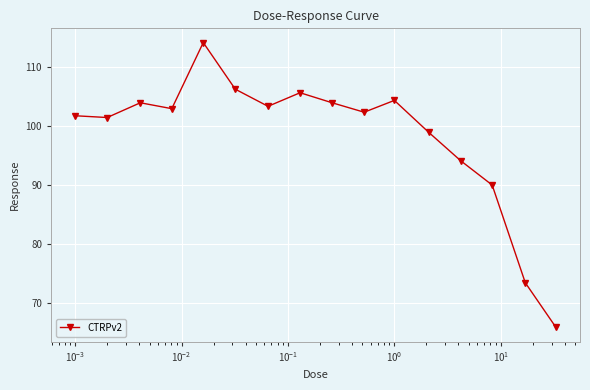

What is the difference between the maximum and second lowest values?

40.7